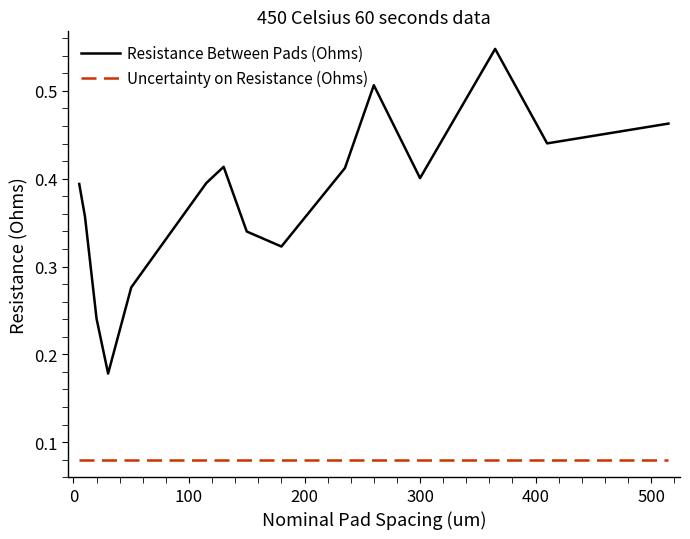

Rank the series by their average value, from lowest to highest.

Uncertainty on Resistance (Ohms), Resistance Between Pads (Ohms)